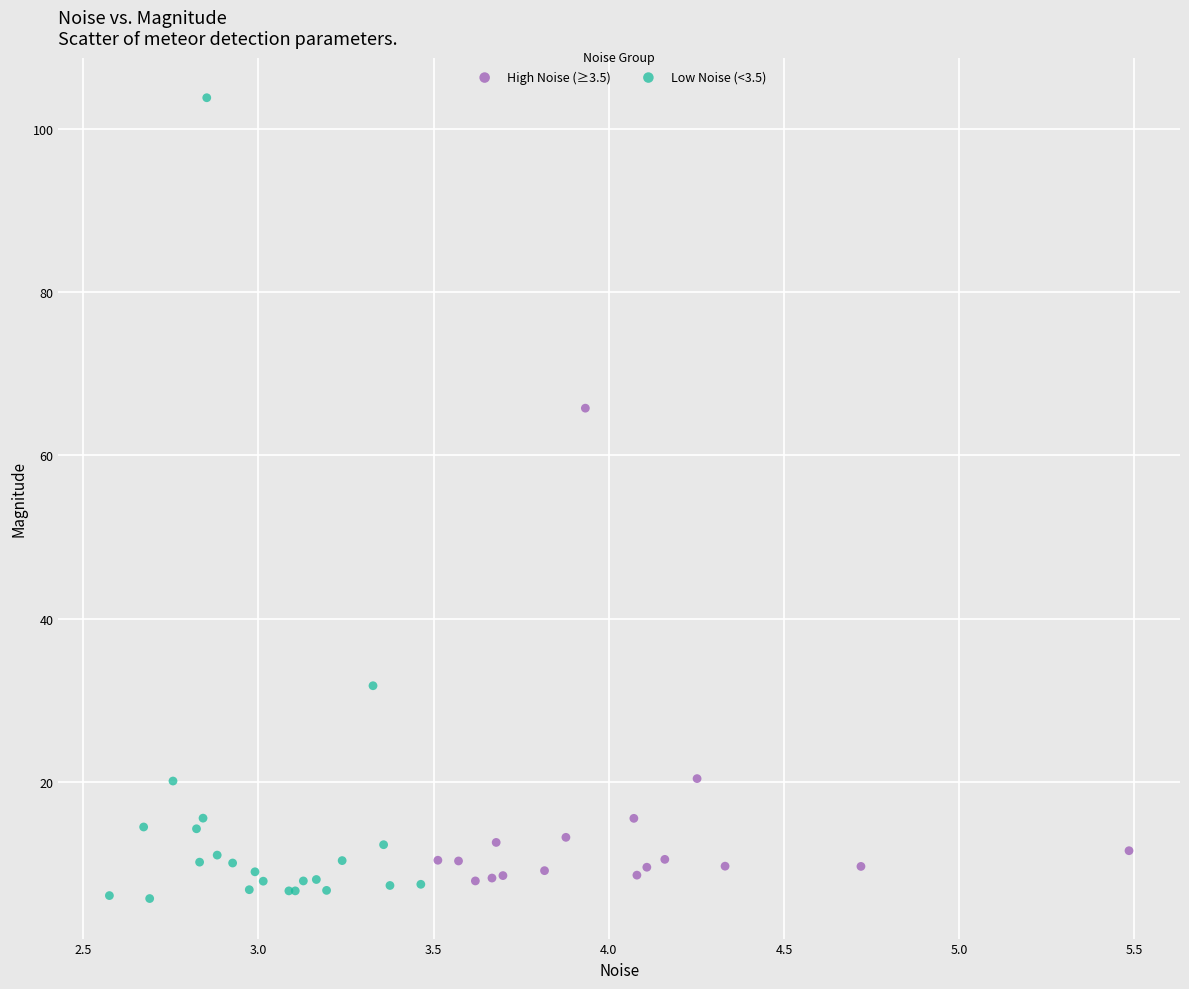

Which series has the widest spread of Y values?

Low Noise (<3.5)